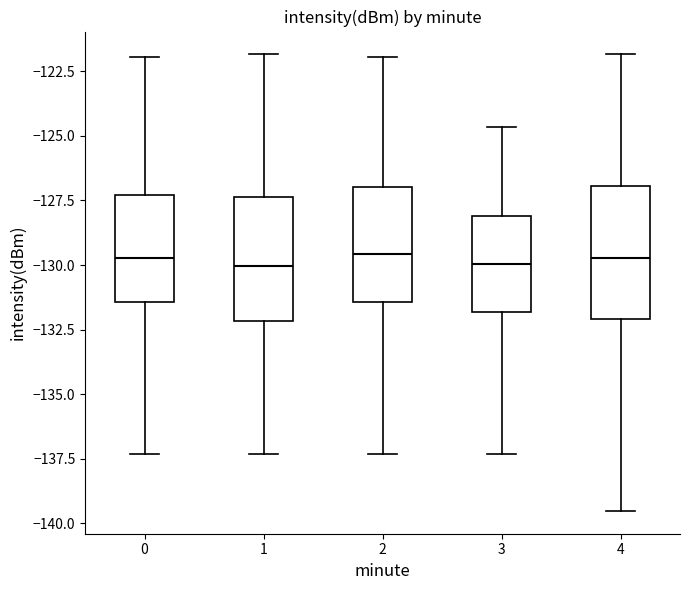

Where does the median line of the box at x = 1 sit on the y-axis? The values are not printed on the chart, so give them approximately, as read against the axis.

-130.0